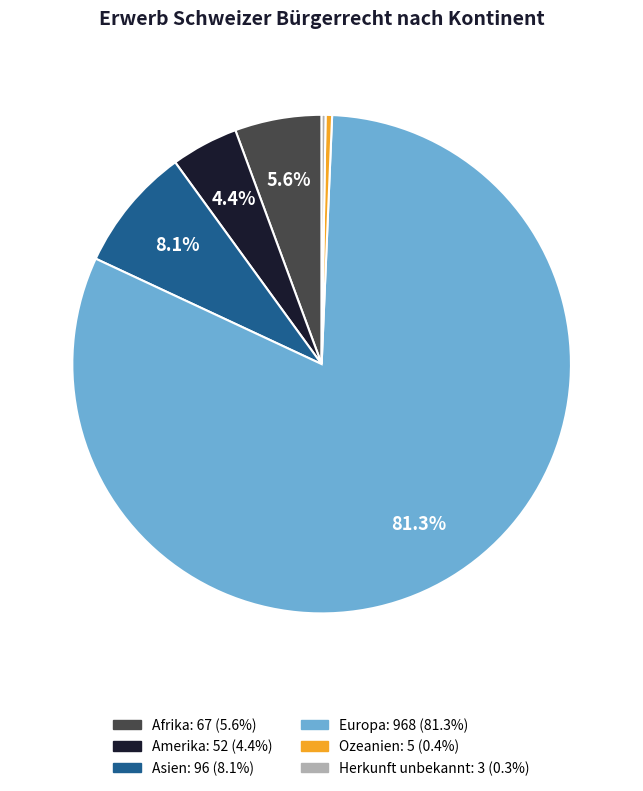

How much of the chart is everything except Asien?

91.9%